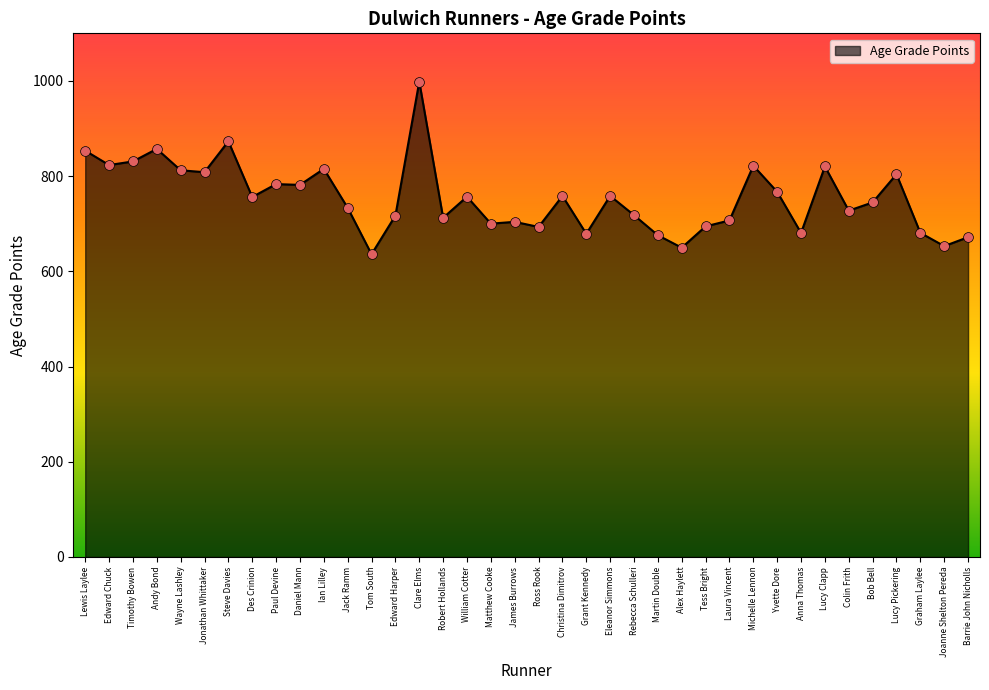

Which has a higher value, Jack Ramm or Michelle Lennon?

Michelle Lennon